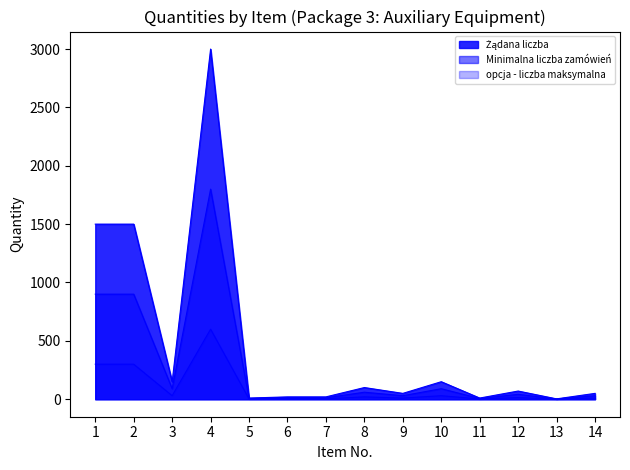

What is the average value of the Minimalna liczba zamówień series?

284